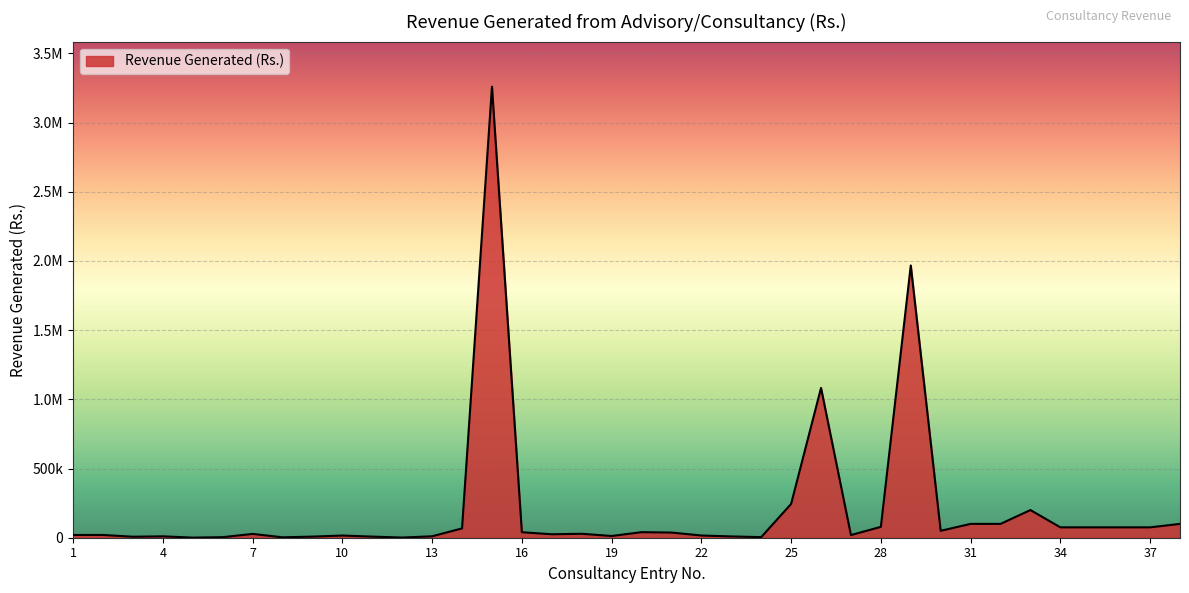

Reading left to right, list all the values displayed in this chart.

1=20000	2=20000	3=7125	4=10000	5=750	6=4000	7=27600	8=3000	9=8000	10=15800	11=8000	12=1200	13=10440	14=67350	15=3259746	16=39778	17=25000	18=28415	19=12470	20=40000	21=37400	22=16000	23=9300	24=4300	25=244368	26=1082652	27=19150	28=78462	29=1967480	30=50000	31=100000	32=100000	33=200000	34=75000	35=75000	36=75000	37=75000	38=100000